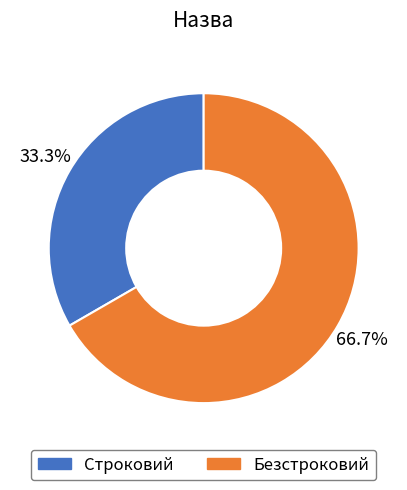

To the nearest percent, what is the combined percentage of Безстроковий and Строковий?

100%